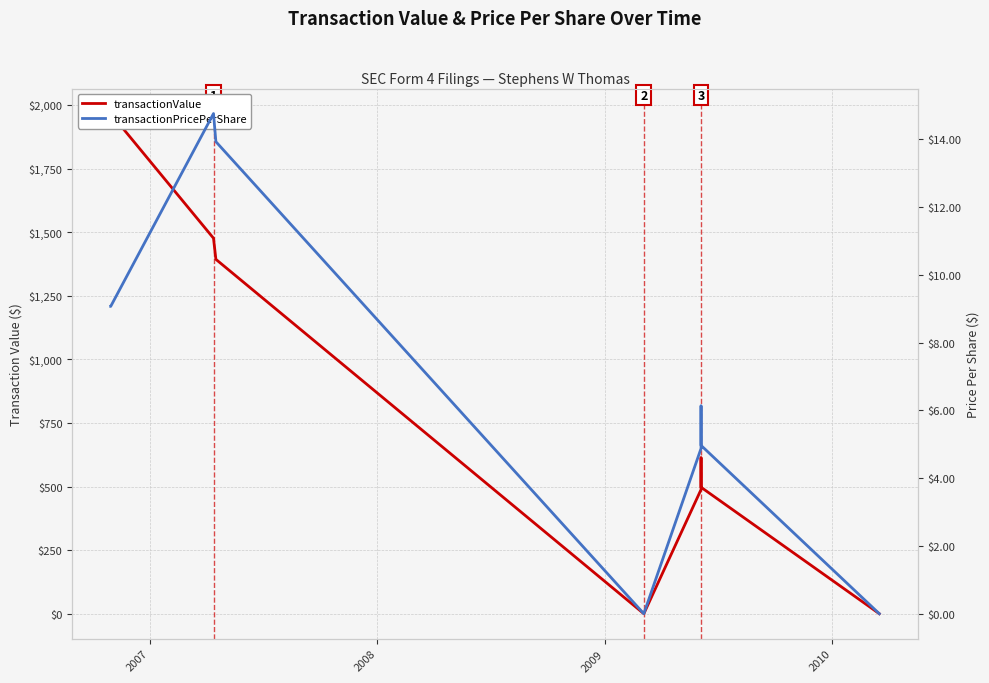

Which series has the largest range (max minus min)?

transactionValue